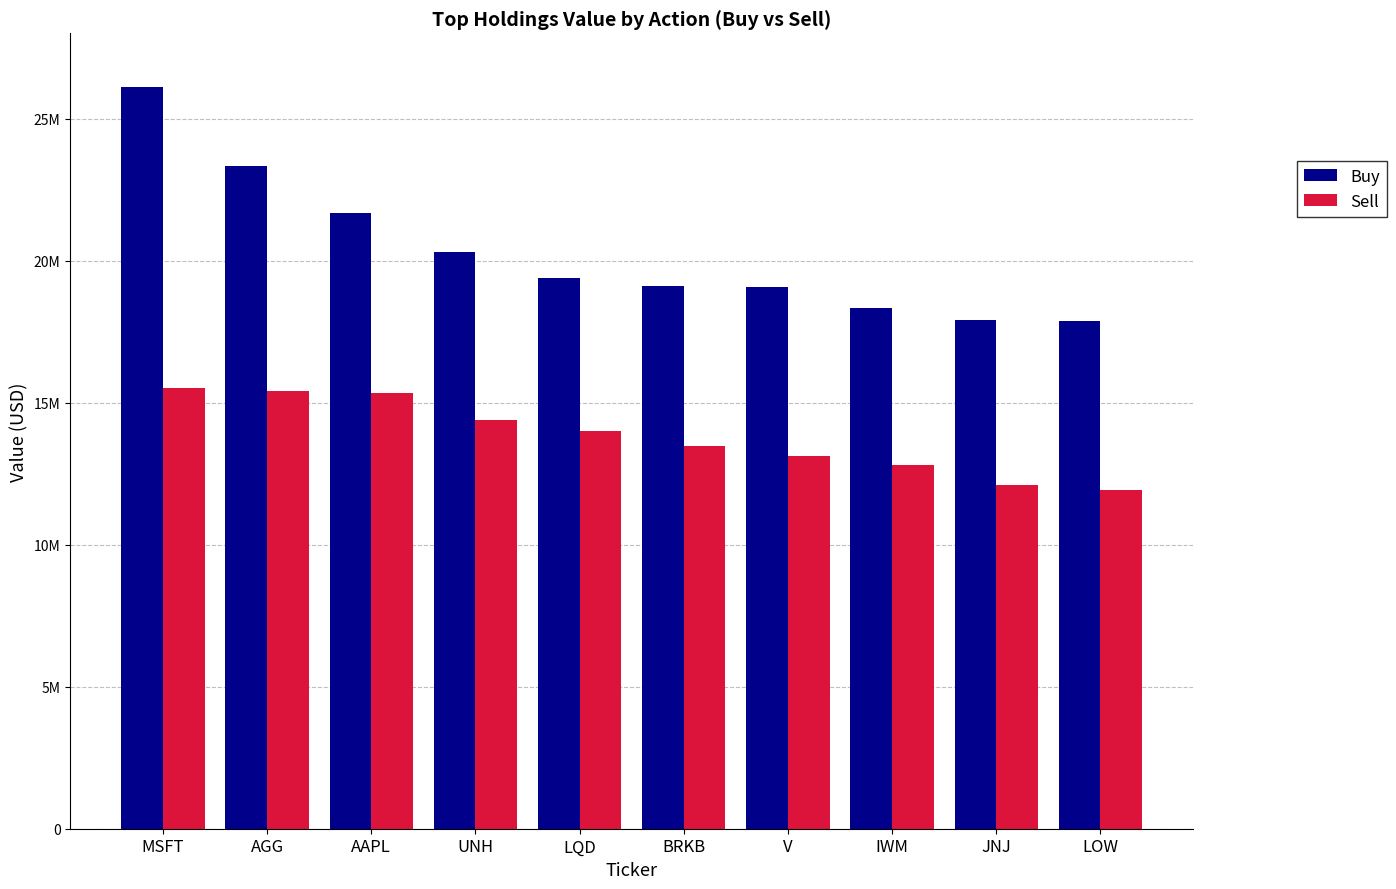

What is the sum of the Buy values at AGG and MSFT?

49470000